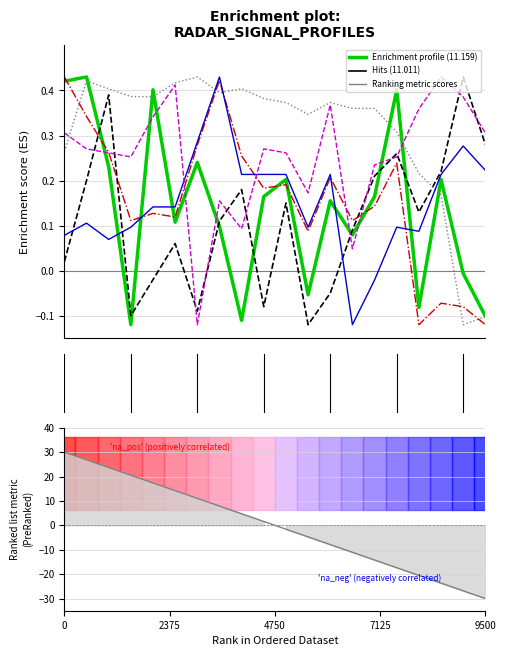

How many positive values are there?

10